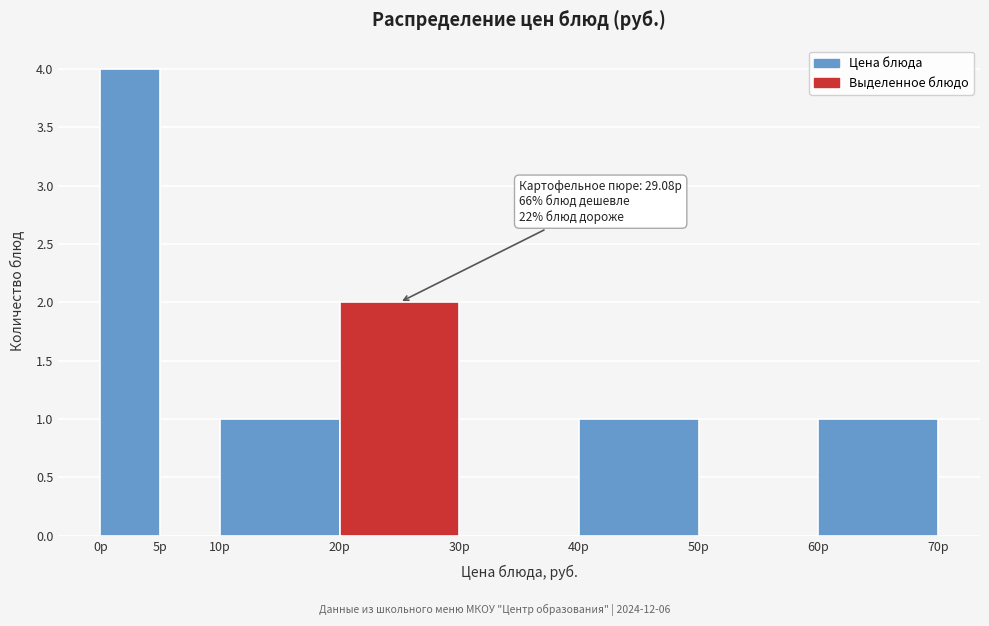

Over which range of the x-axis is the bar tallest?

0 to 5